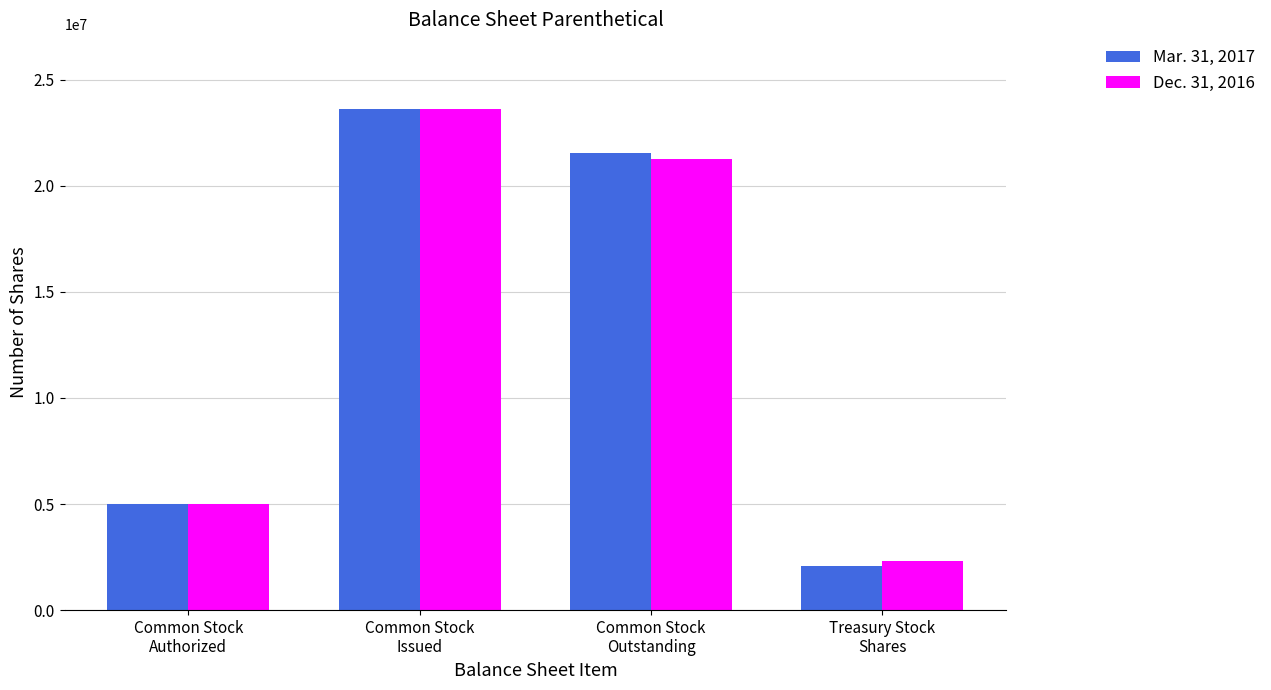

True or false: Dec. 31, 2016 has a value of 6019421 at Common Stock
Outstanding.

False